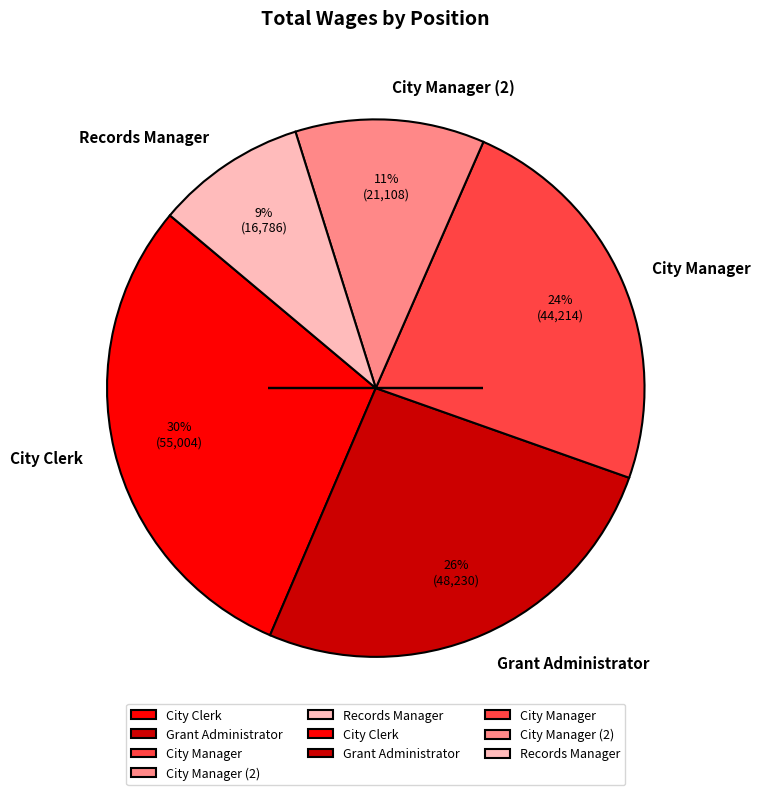

Is there any slice that represents more than half of the pie?

No